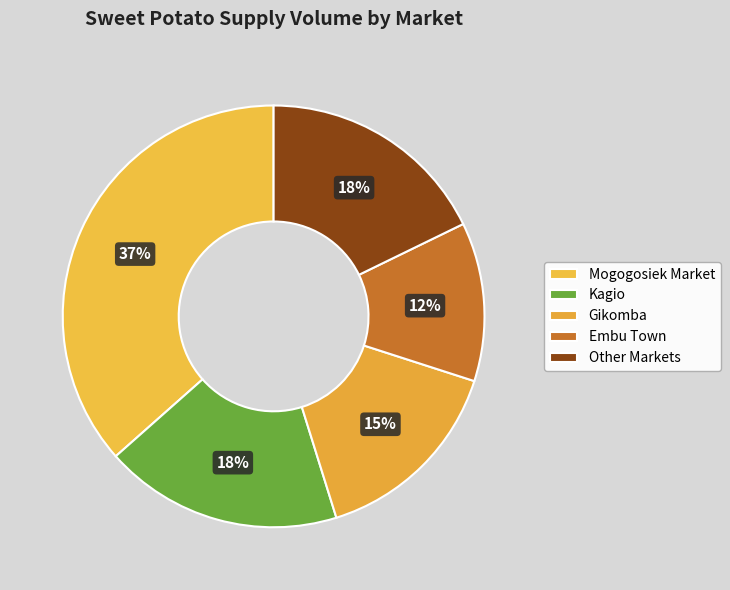

Count the number of slices in the pie.

5